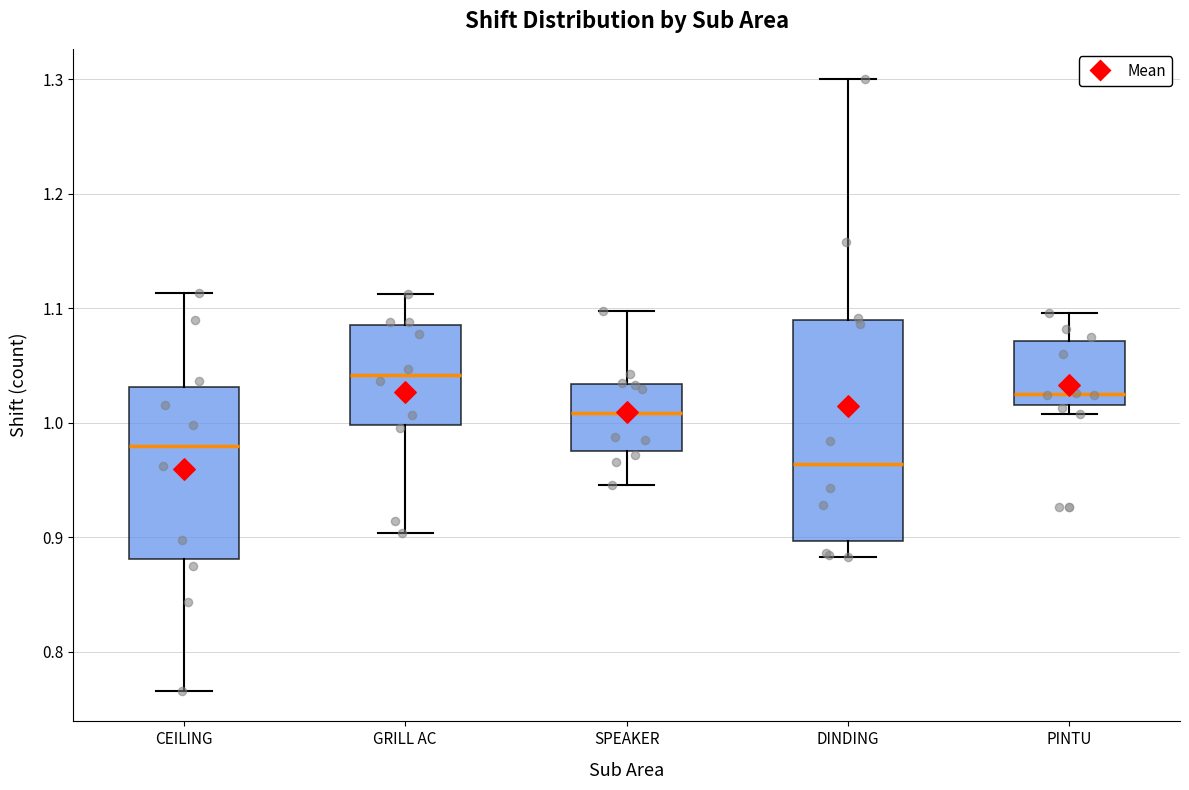

Where does the upper whisker of the box for GRILL AC end on the y-axis? The values are not printed on the chart, so give them approximately, as read against the axis.

1.11